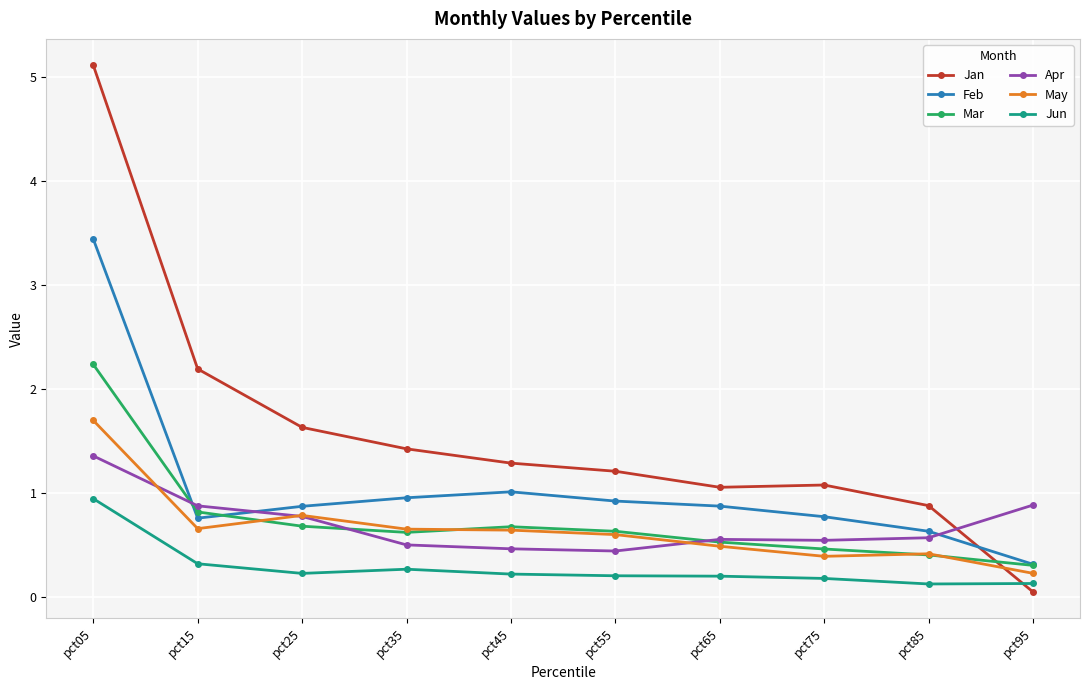

Where is Jan nearest to the value 2?

pct15